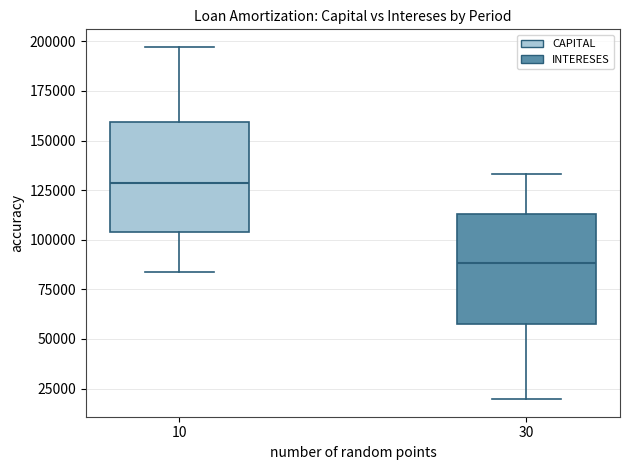

Where does the lower whisker of the box at x = 30 end on the y-axis? The values are not printed on the chart, so give them approximately, as read against the axis.

20000